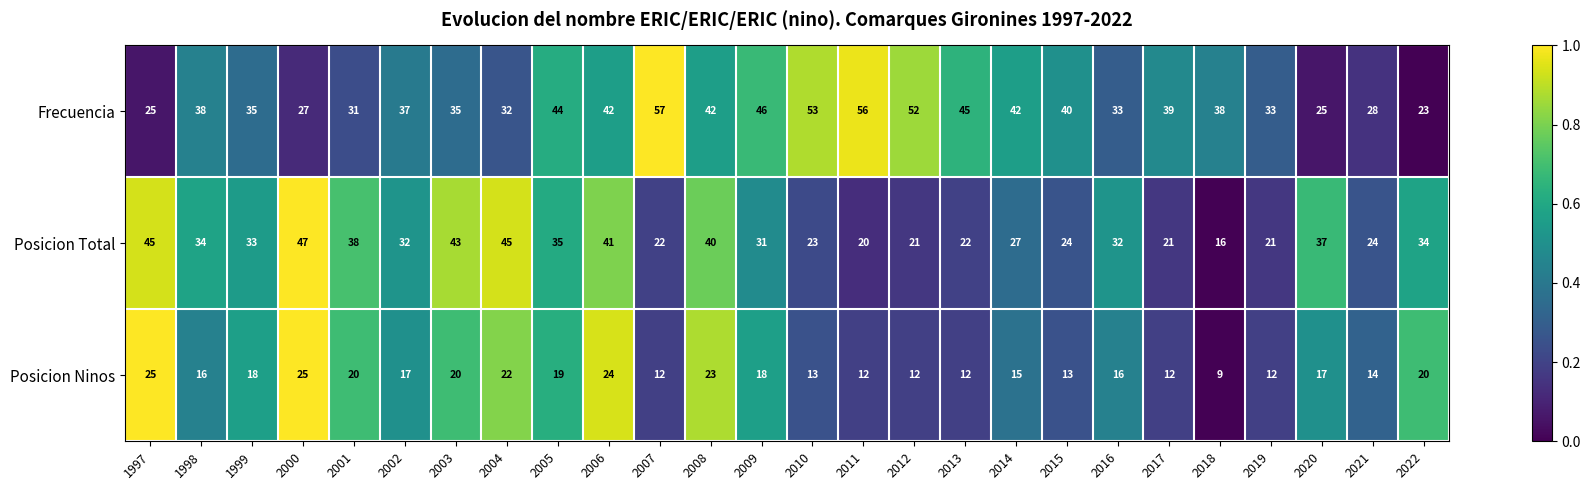

How many categories are shown in the chart?

26